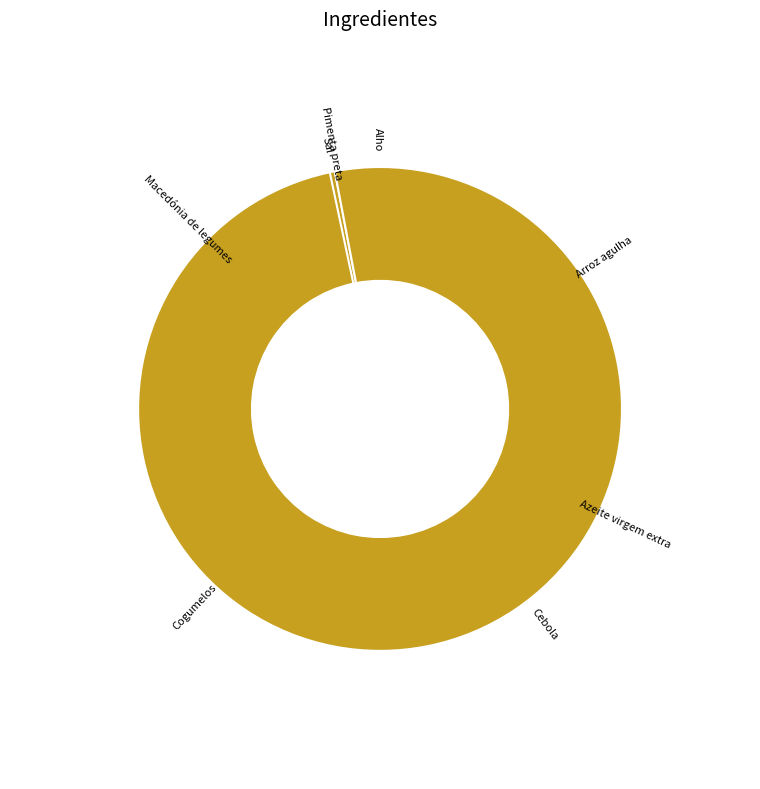

What is the change in value from Cebola to Cogumelos?

+45.0